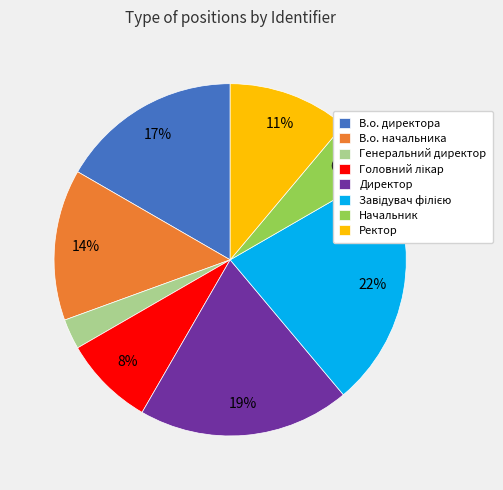

Combined, do Генеральний директор and В.о. директора account for over 50%?

No